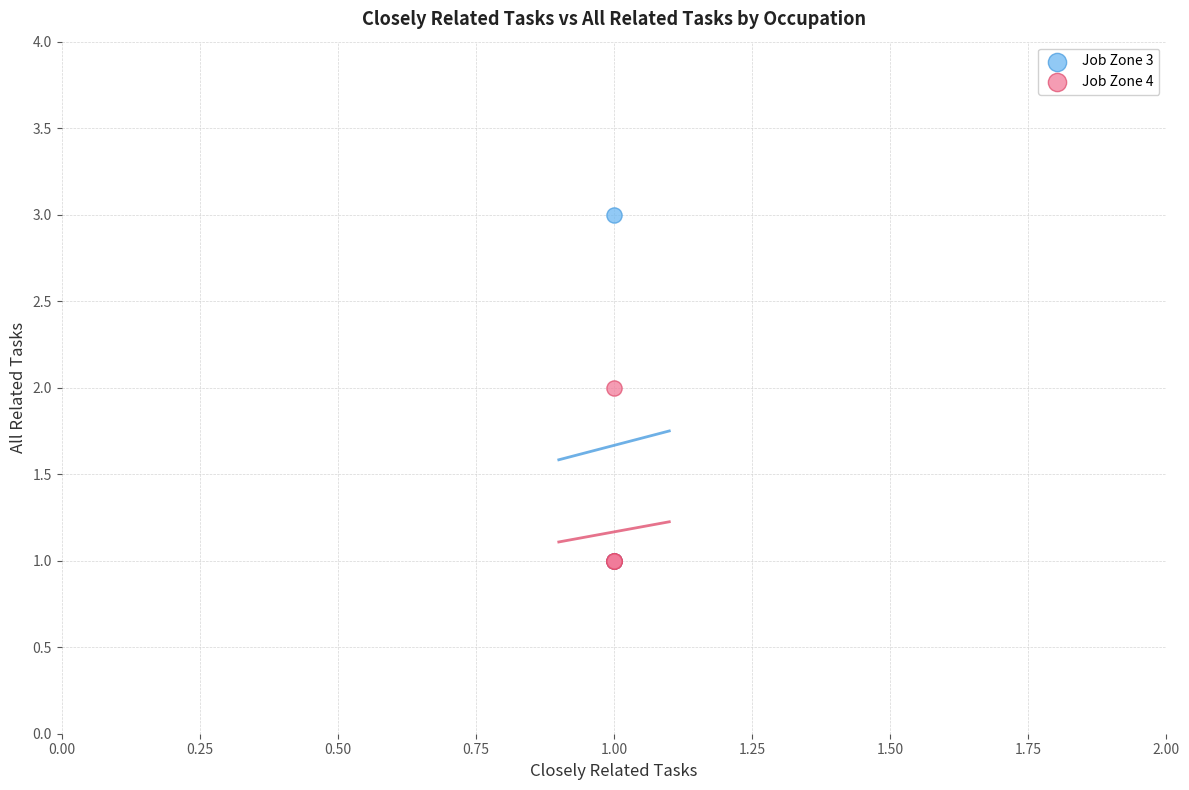

Which series reaches the maximum Y coordinate?

Job Zone 3